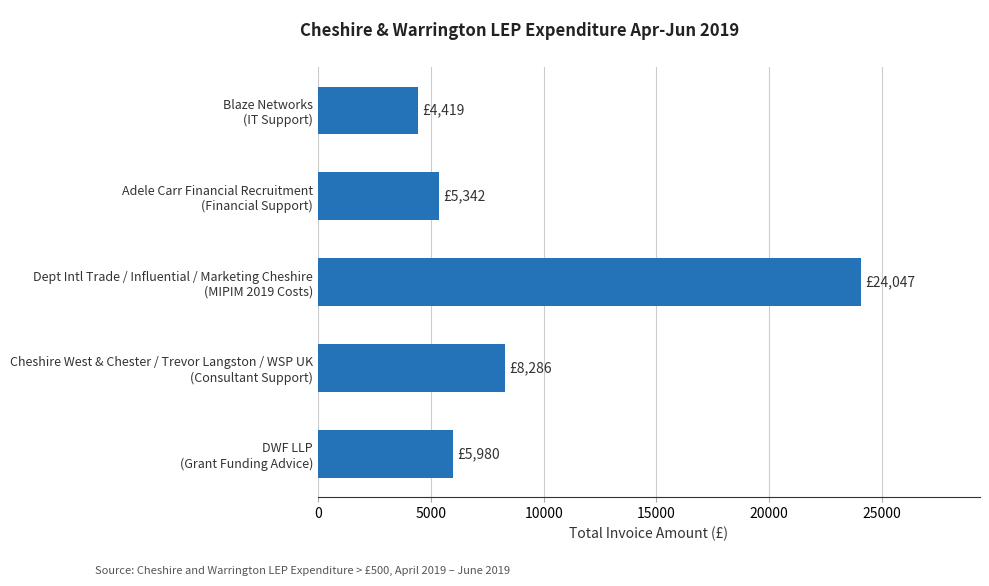

What is the maximum value shown in the chart?

24047.4